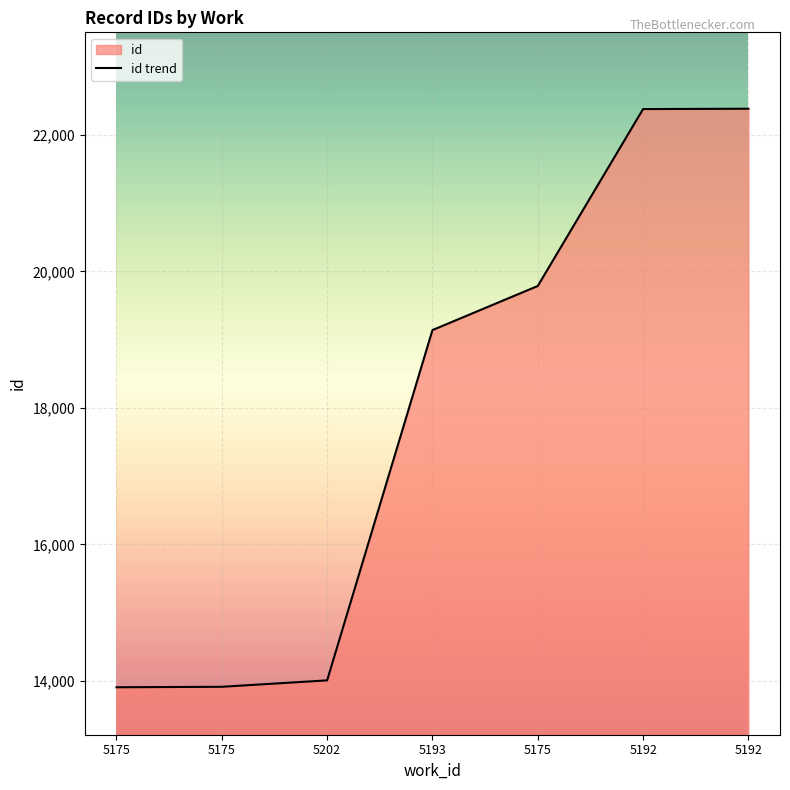

Is it true that the value at 5192 is 22382?

True